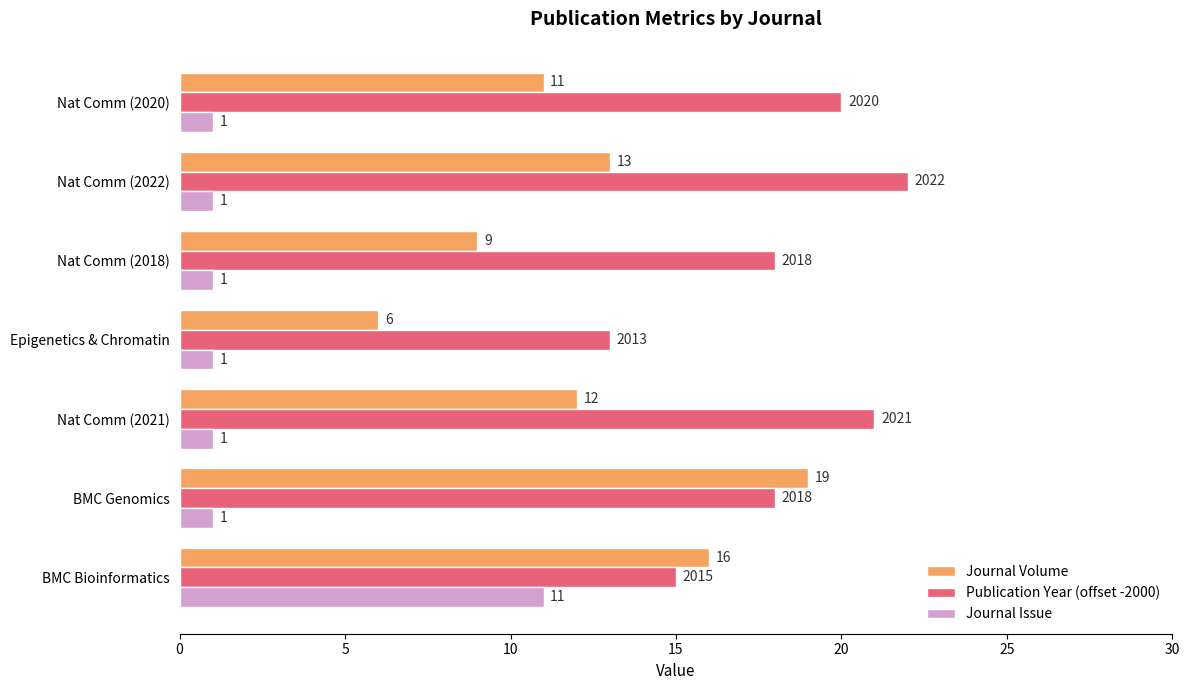

Which series has the widest spread of values?

Journal Volume